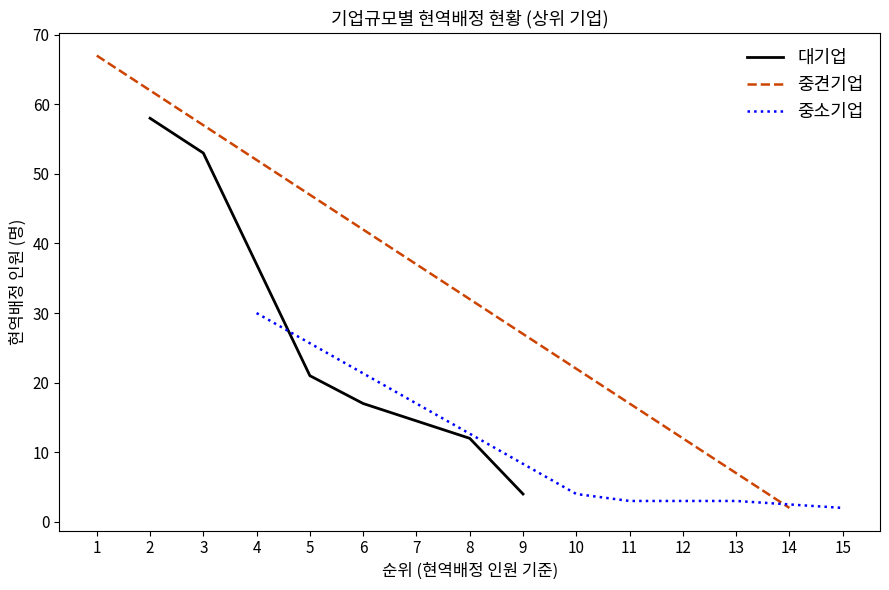

List the series in order of their peak value, lowest first.

중소기업 현역배정, 대기업 현역배정, 중견기업 현역배정